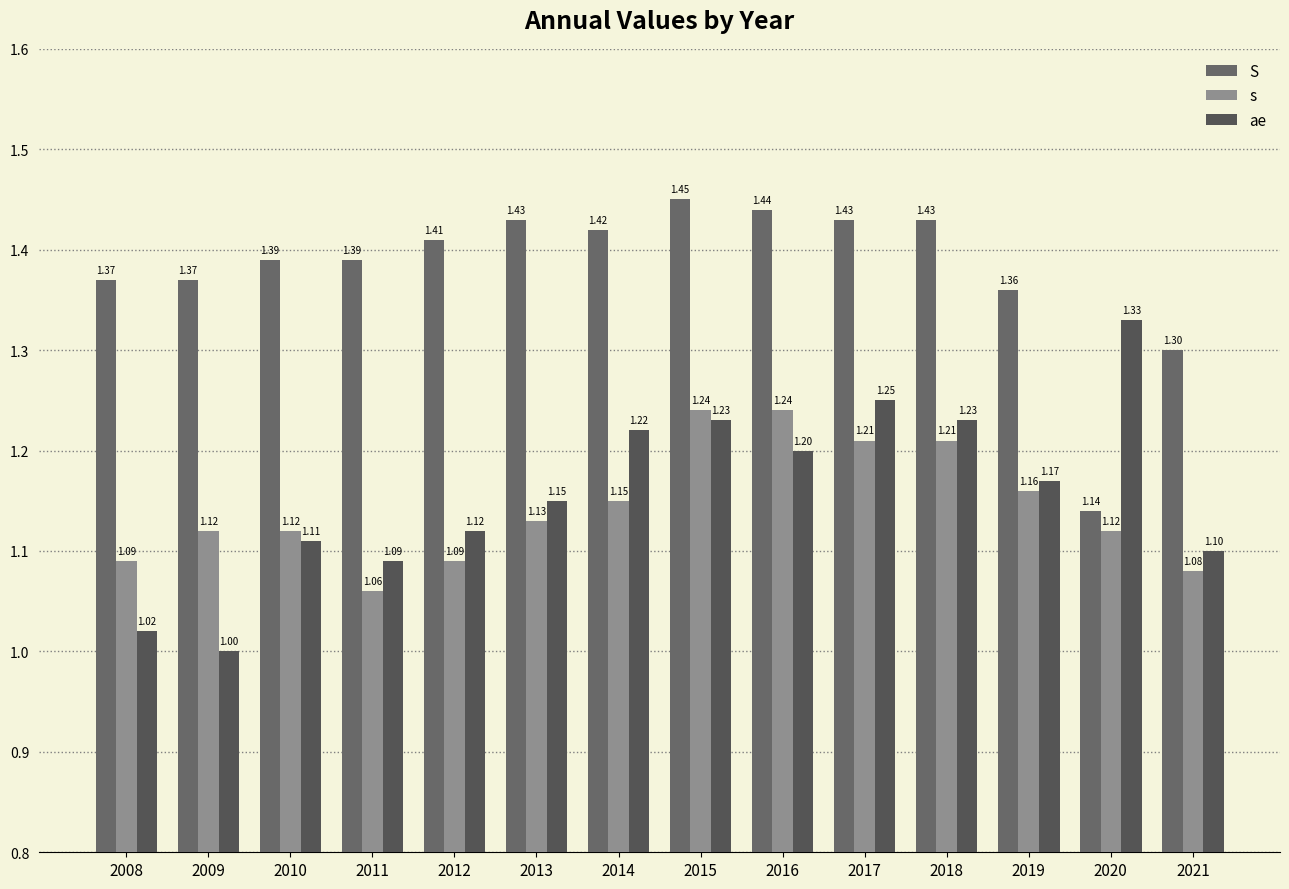

Reading right to left, list all the values displayed in this chart.

S: 1.3	1.1	1.4	1.4	1.4	1.4	1.4	1.4	1.4	1.4	1.4	1.4	1.4	1.4
s: 1.1	1.1	1.2	1.2	1.2	1.2	1.2	1.1	1.1	1.1	1.1	1.1	1.1	1.1
ae: 1.1	1.3	1.2	1.2	1.2	1.2	1.2	1.2	1.1	1.1	1.1	1.1	1.0	1.0